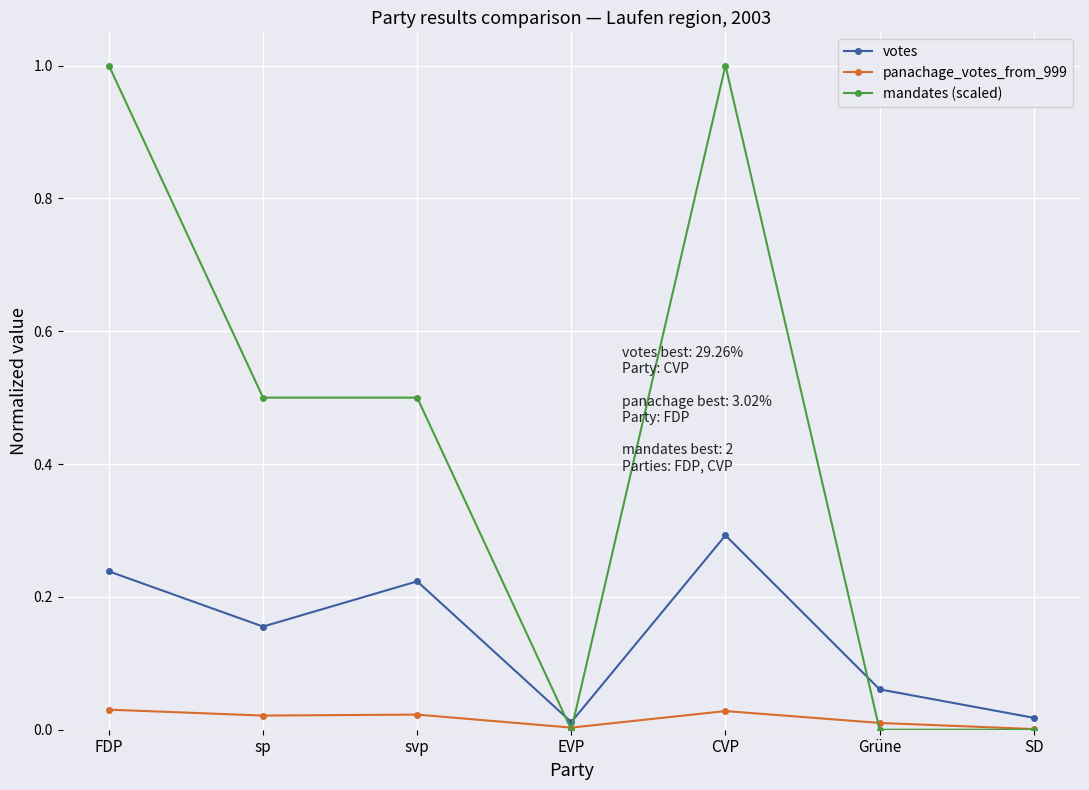

What is the label of the 2nd point from the left?

sp